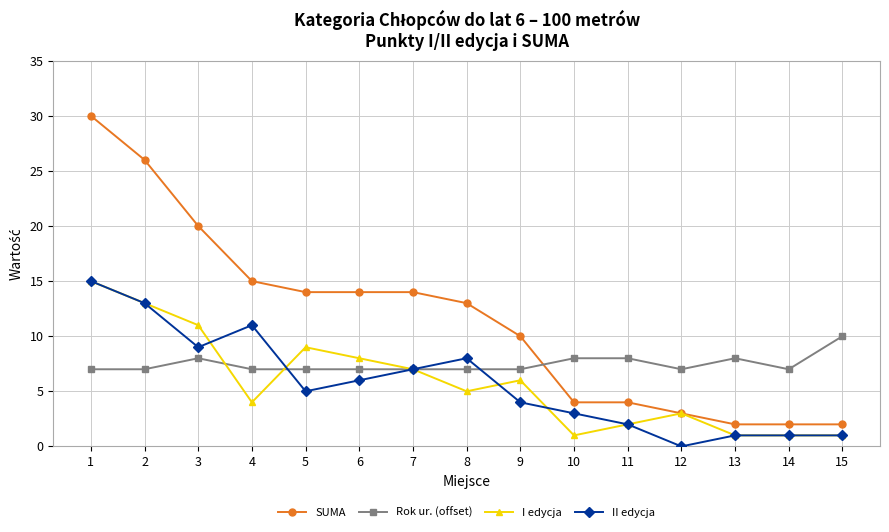

What is the value of the II edycja point at the 15th from the left?

1